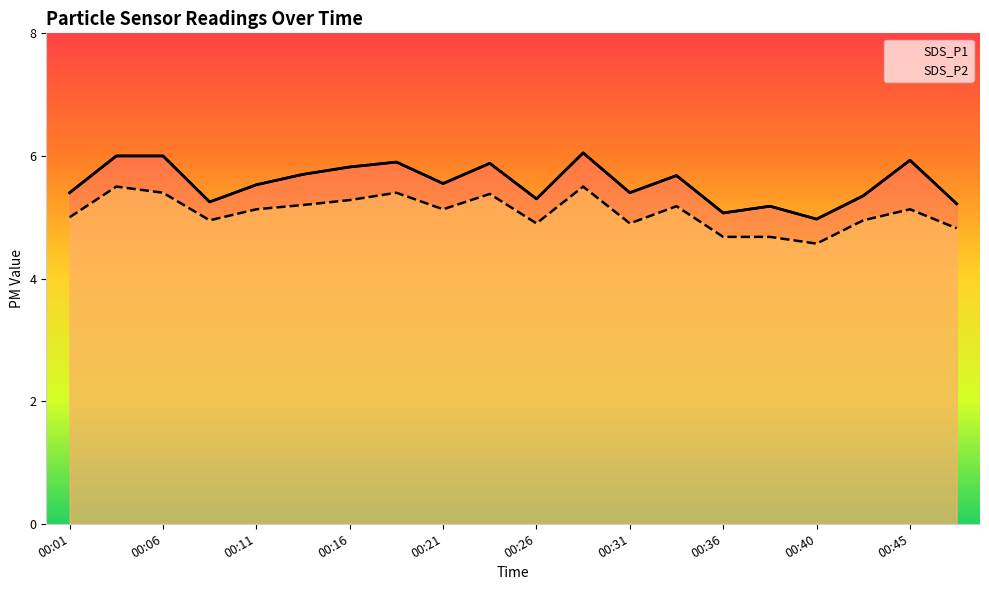

At which category is the sum across all series the highest?

00:28